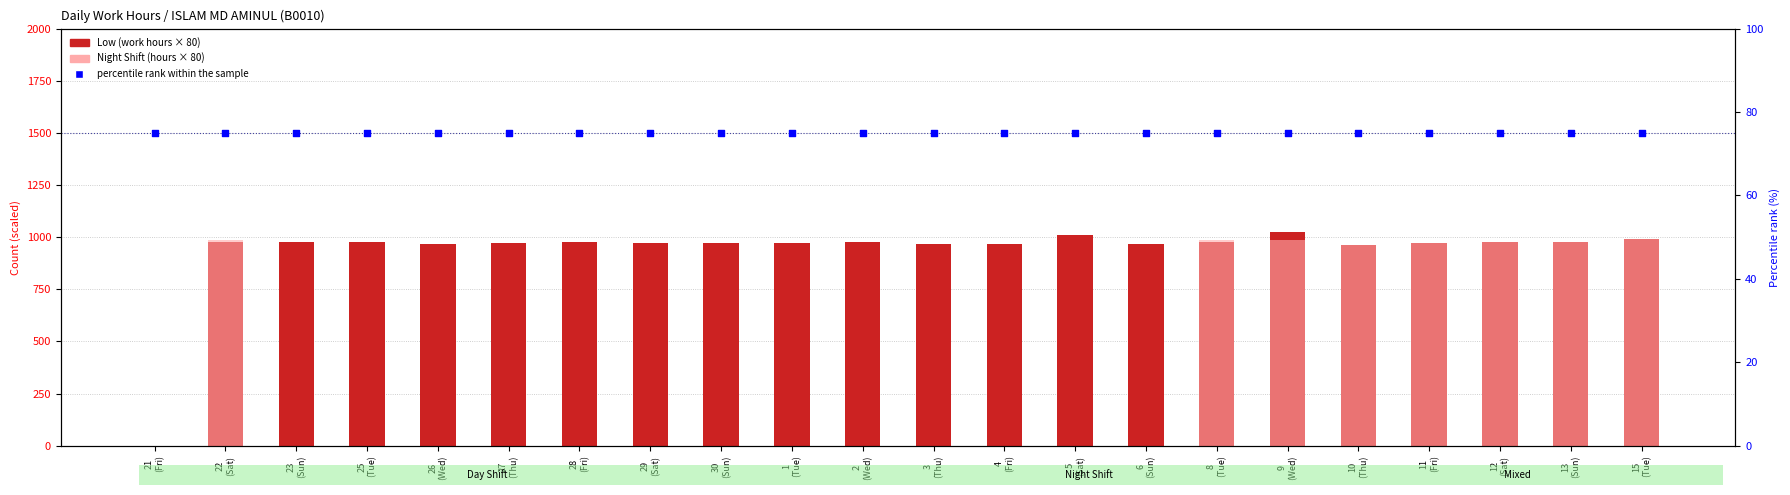

Which series has the largest total across all categories?

Low (work hours × 80)